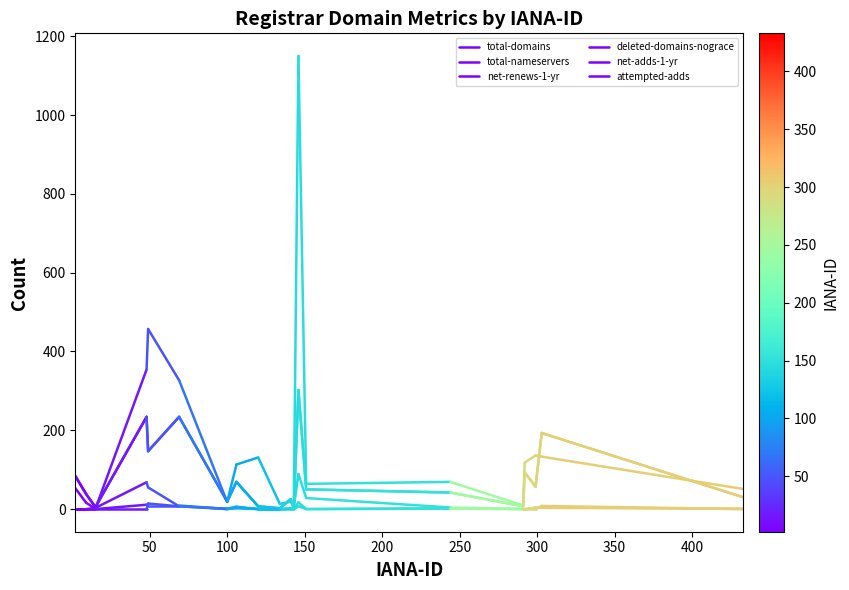

Is this an area chart (filled region under the line)?

No